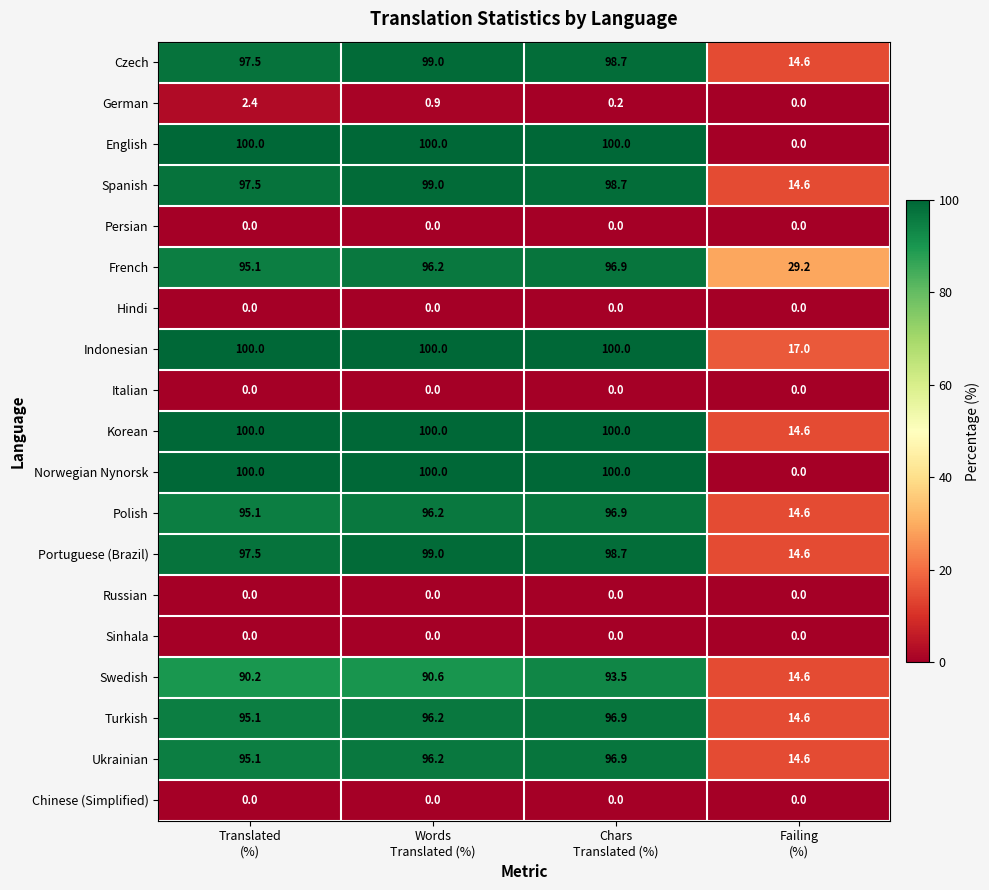

At how many categories does at least one series exceed 3?

4